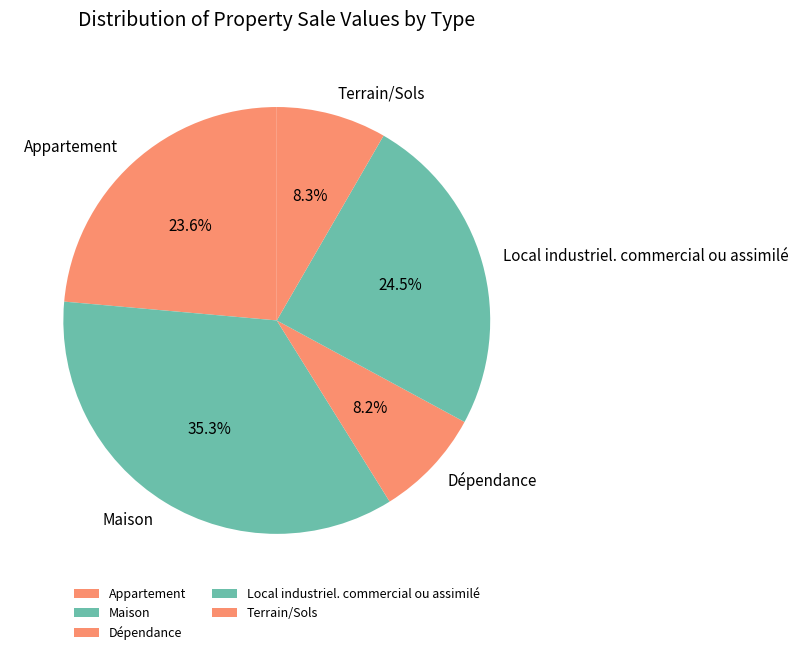

To the nearest percent, what is the difference between the largest and smallest slice percentages?

27%